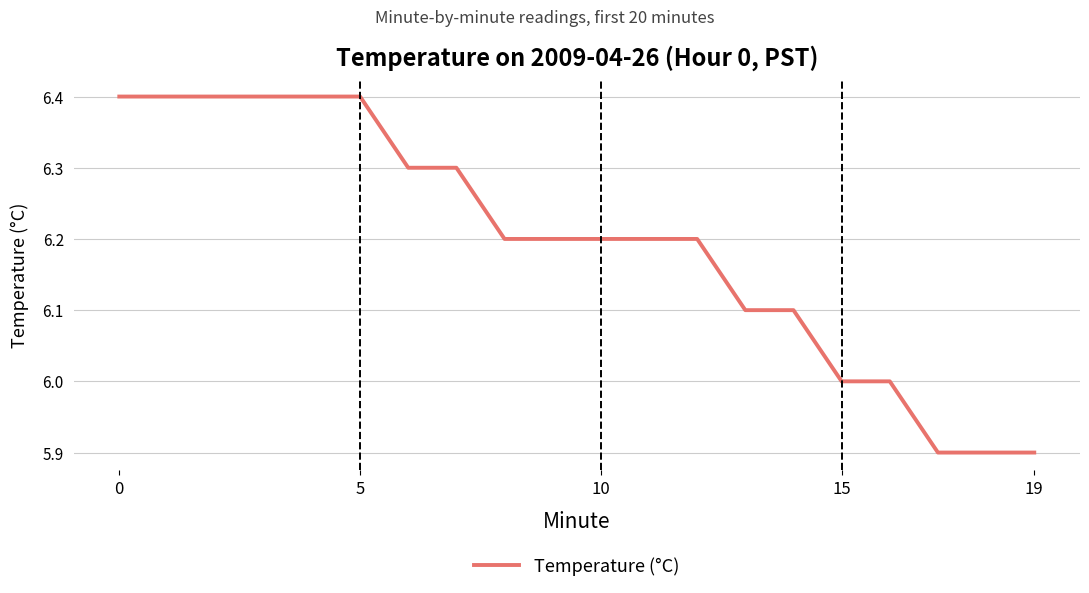

What is the difference between the maximum and minimum values?

0.5